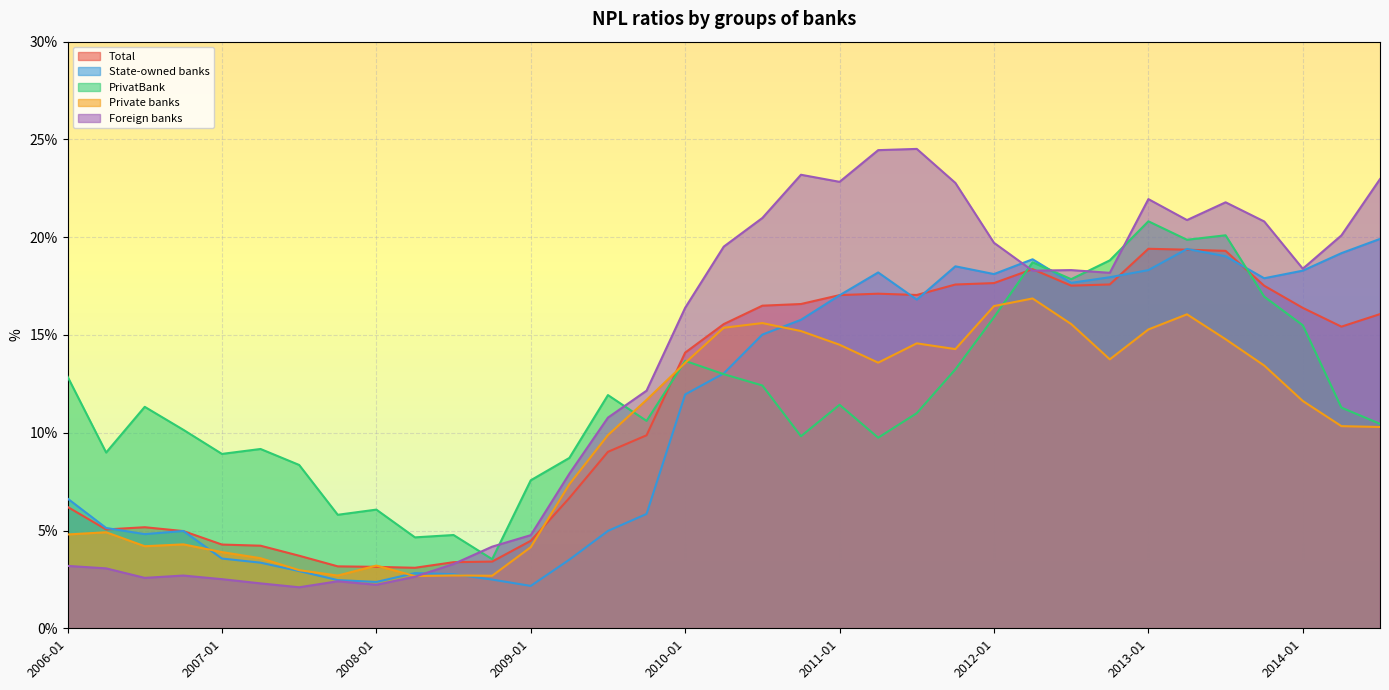

Count the number of categories in the chart.

35